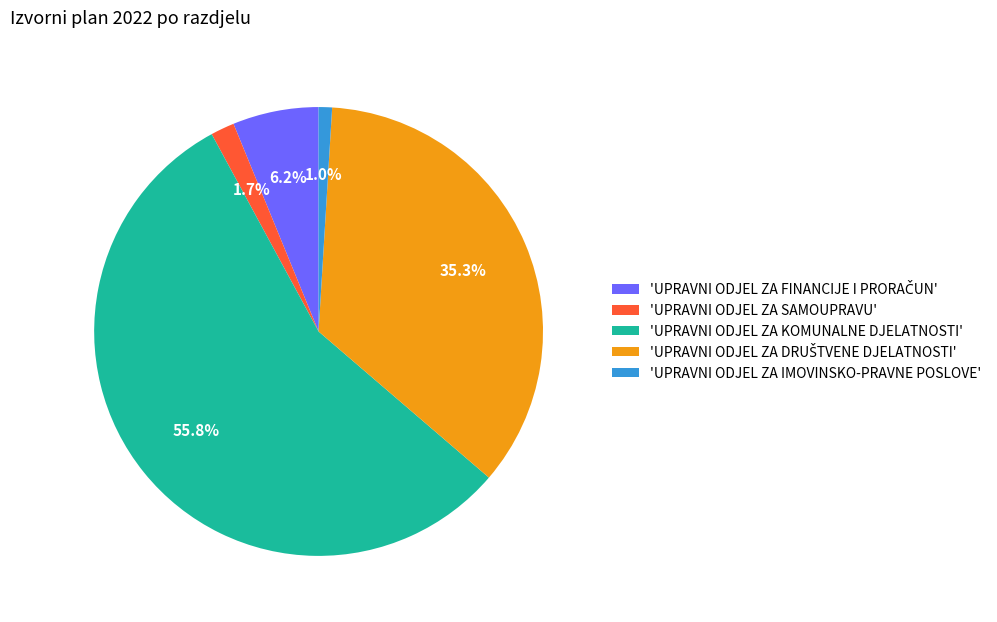

Does any single category account for the majority?

Yes